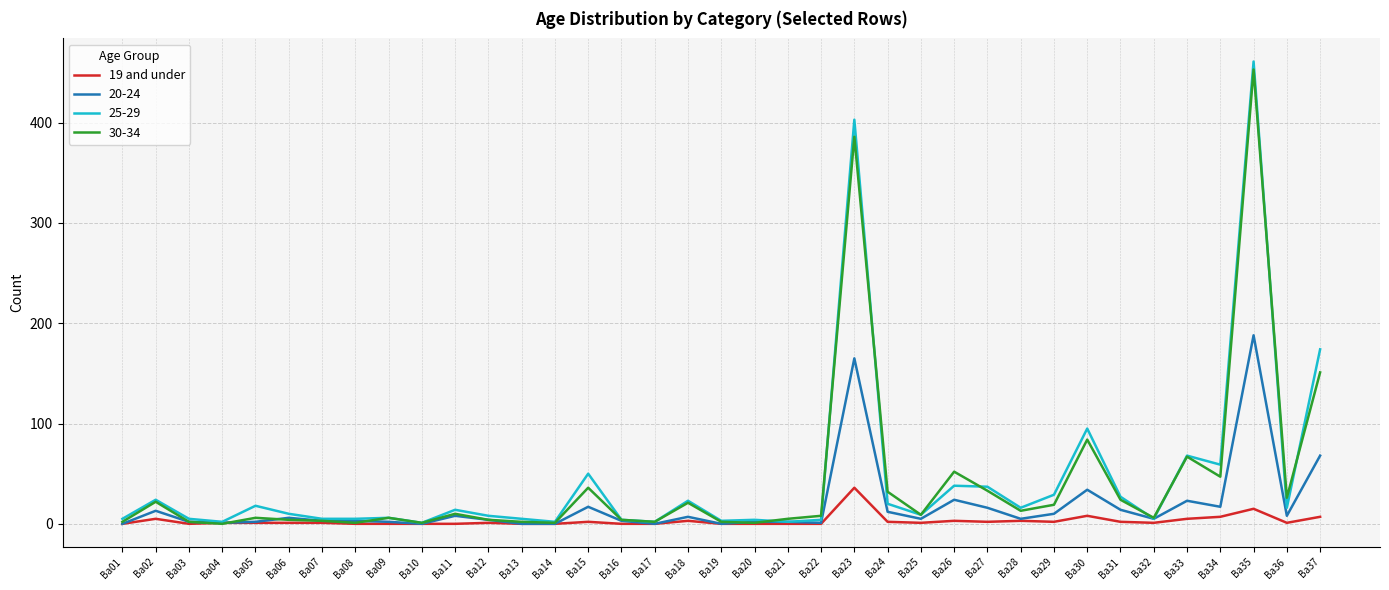

Which category has the highest value in the 20-24 series?

Ba35